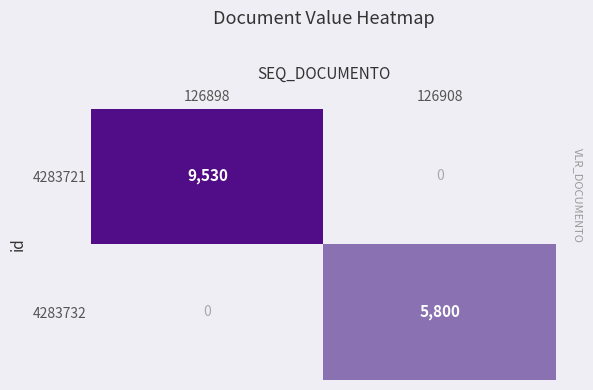

What is the spread (max minus min) of values at 126908?

5800